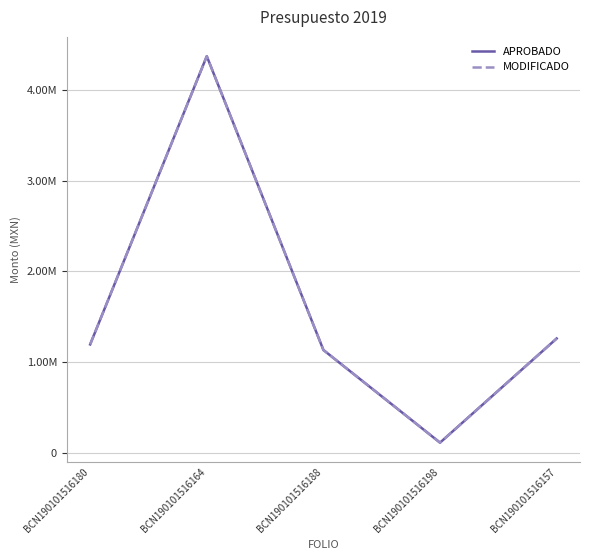

Is this an area chart (filled region under the line)?

No